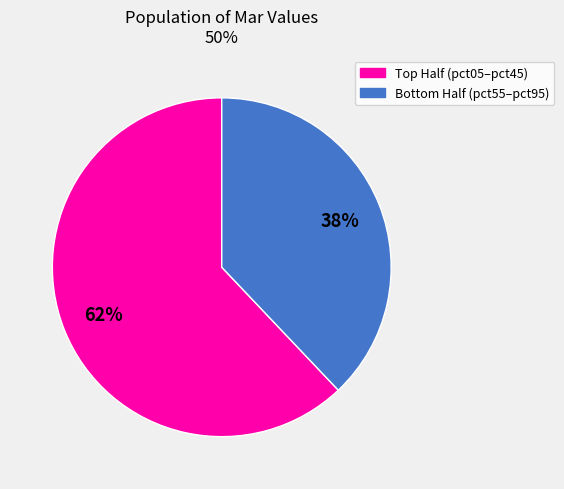

Is there any slice that represents more than half of the pie?

Yes